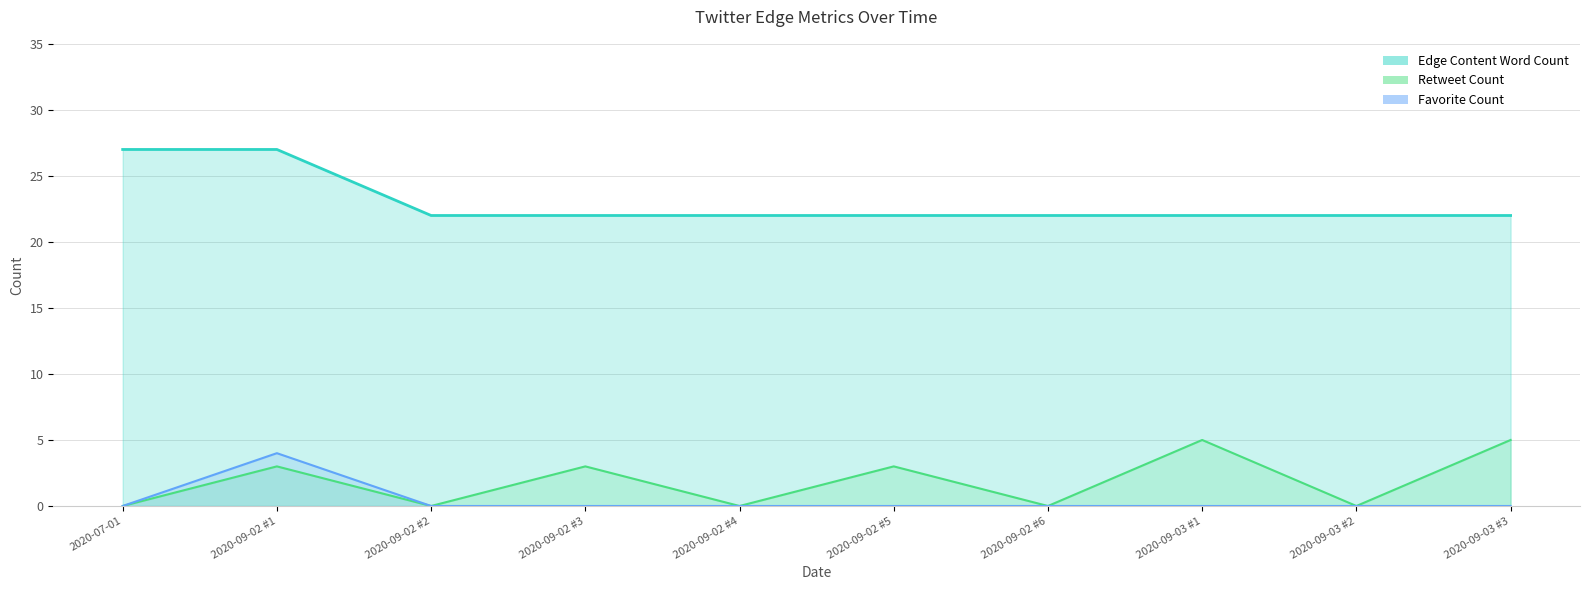

What is the spread (max minus min) of values at 2020-09-02 #5?

22